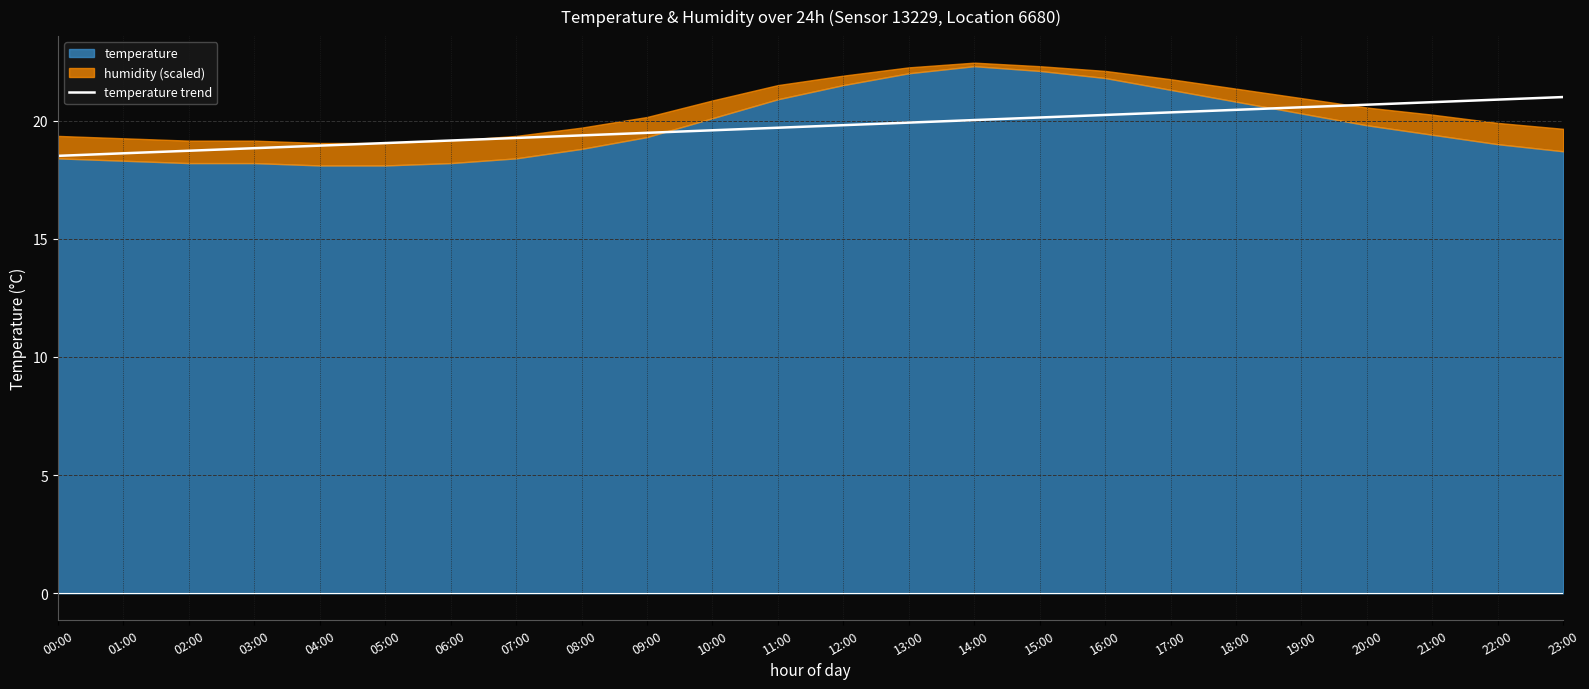

What is the maximum value for temperature trend?

21.0